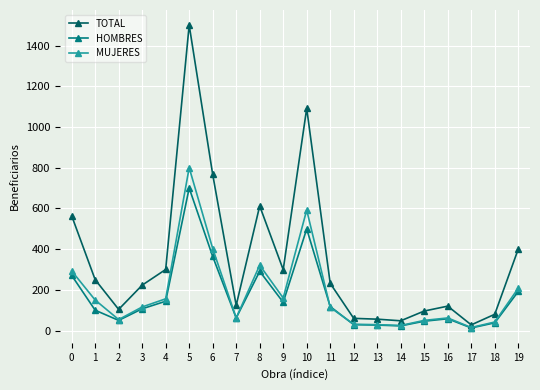

Which category has the lowest value in the TOTAL series?

17